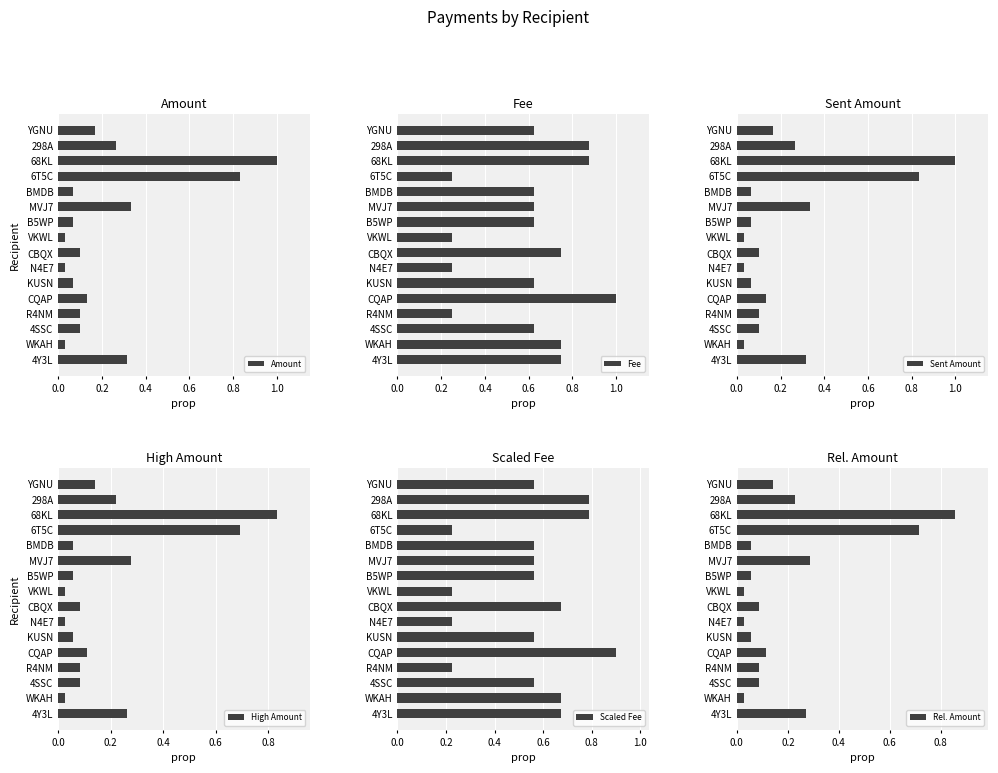

Which category has the highest value in the Amount series?

68KL